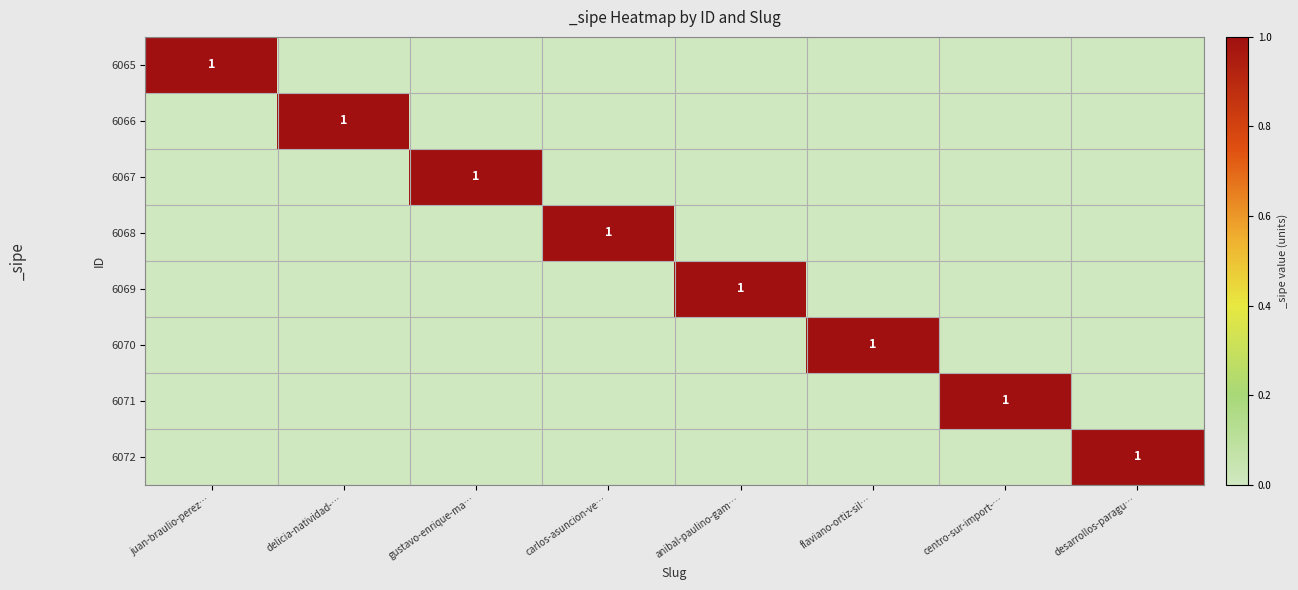

Which label corresponds to the largest value in the chart?

juan-braulio-perez…